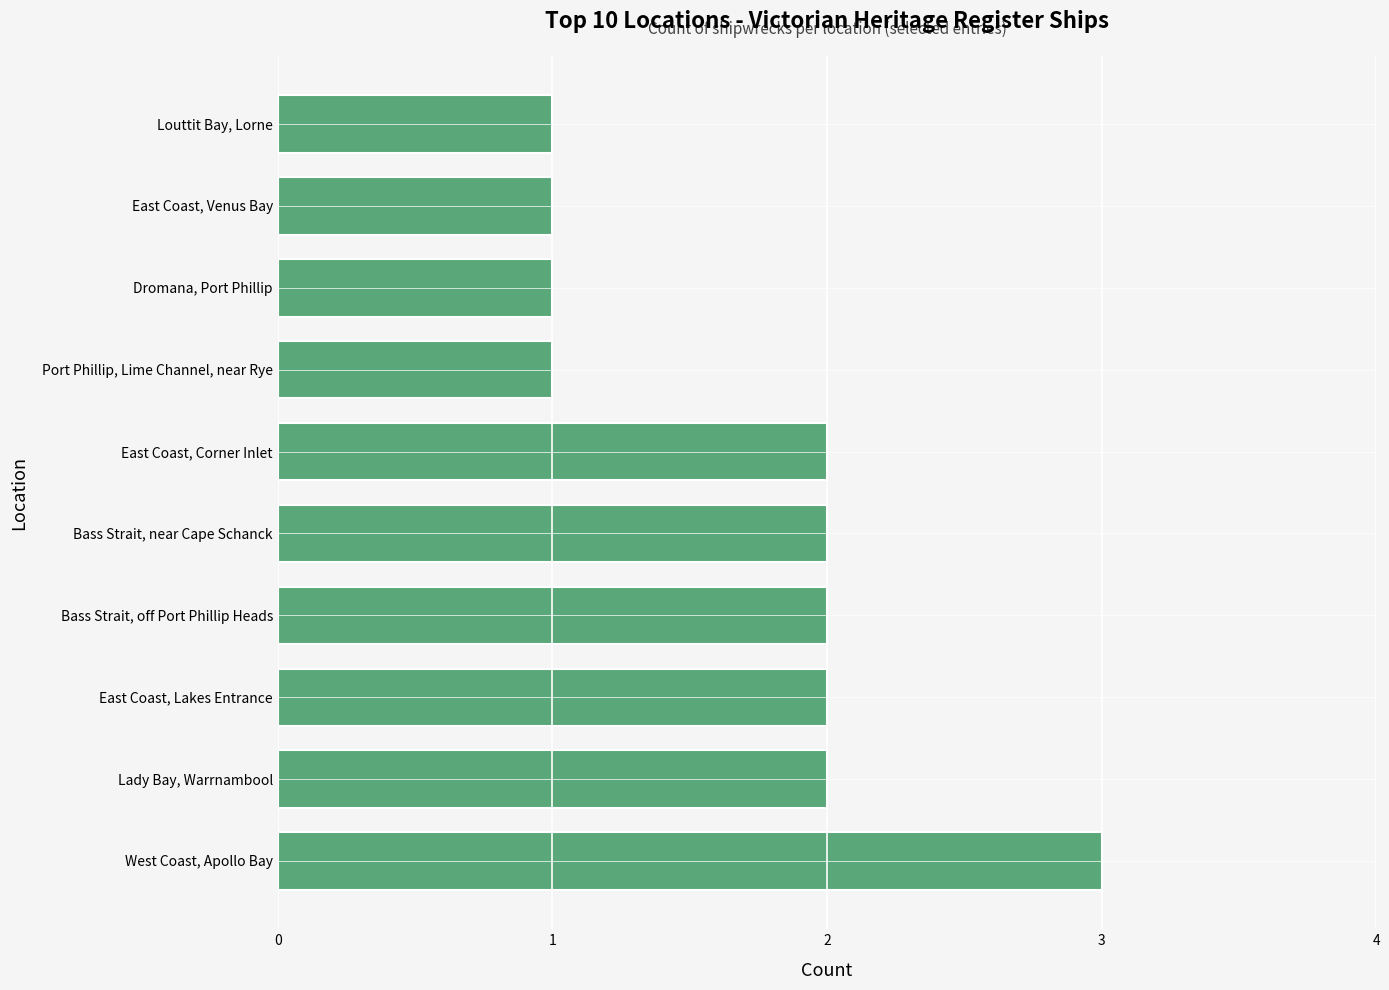

Reading top to bottom, extract all data points from this chart.

Louttit Bay, Lorne=1	East Coast, Venus Bay=1	Dromana, Port Phillip=1	Port Phillip, Lime Channel, near Rye=1	East Coast, Corner Inlet=2	Bass Strait, near Cape Schanck=2	Bass Strait, off Port Phillip Heads=2	East Coast, Lakes Entrance=2	Lady Bay, Warrnambool=2	West Coast, Apollo Bay=3